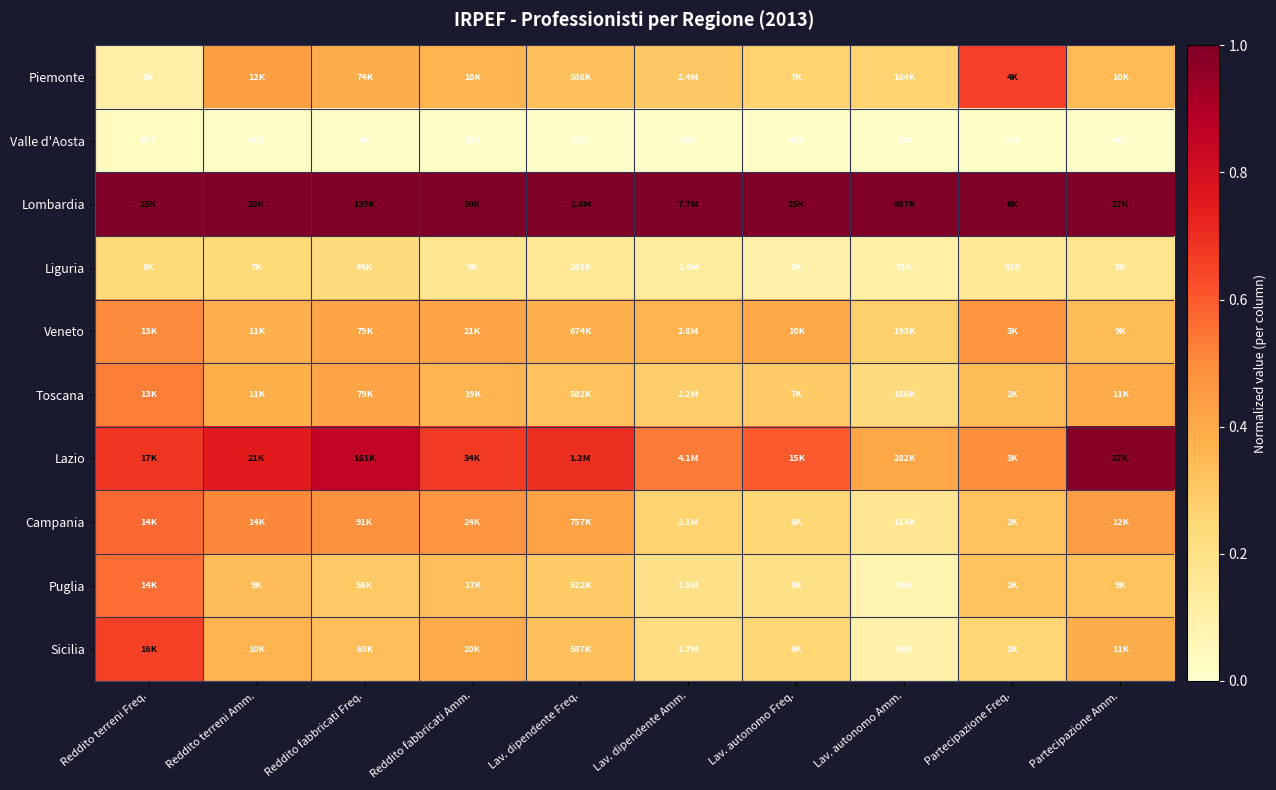

What is the minimum value for Piemonte?

0.1